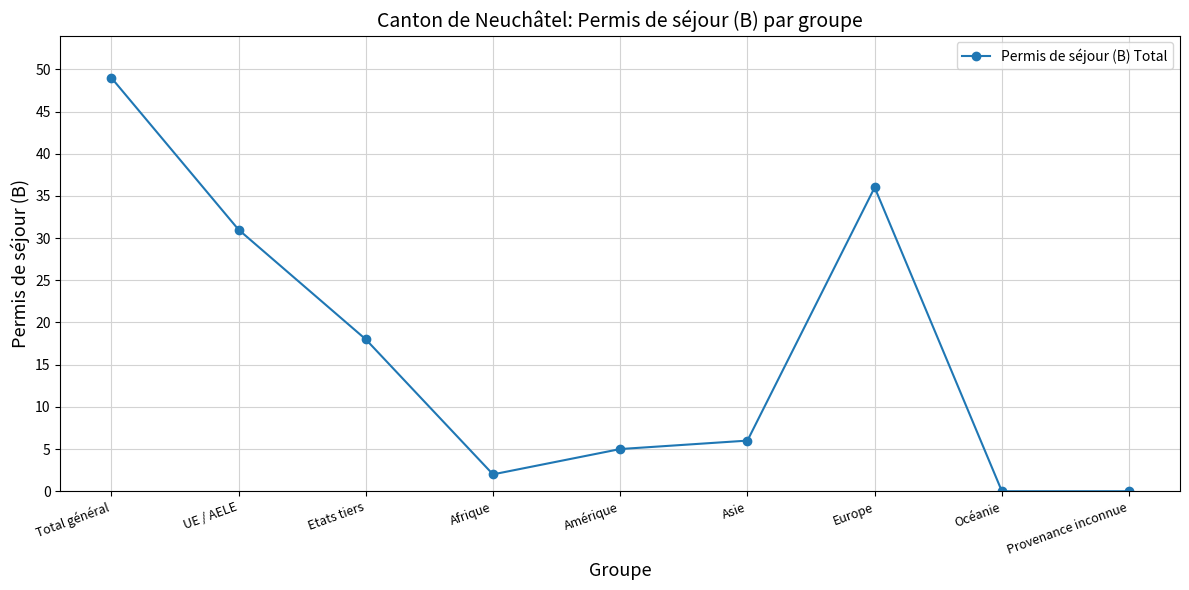

How many series are shown in this chart?

1